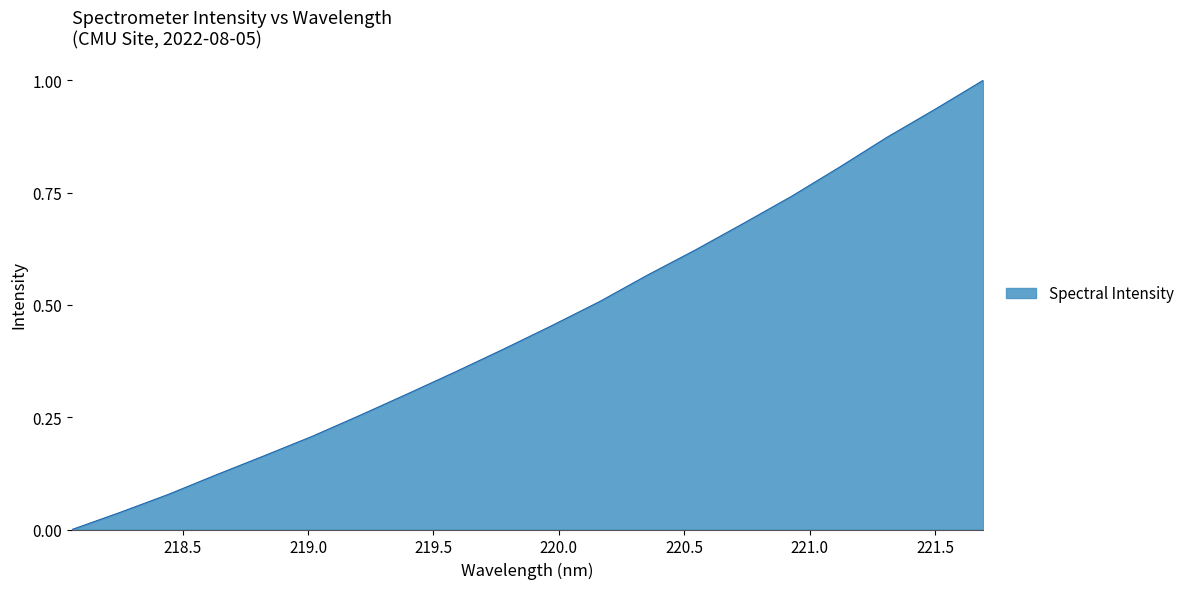

What is the maximum value shown in the chart?

1.0